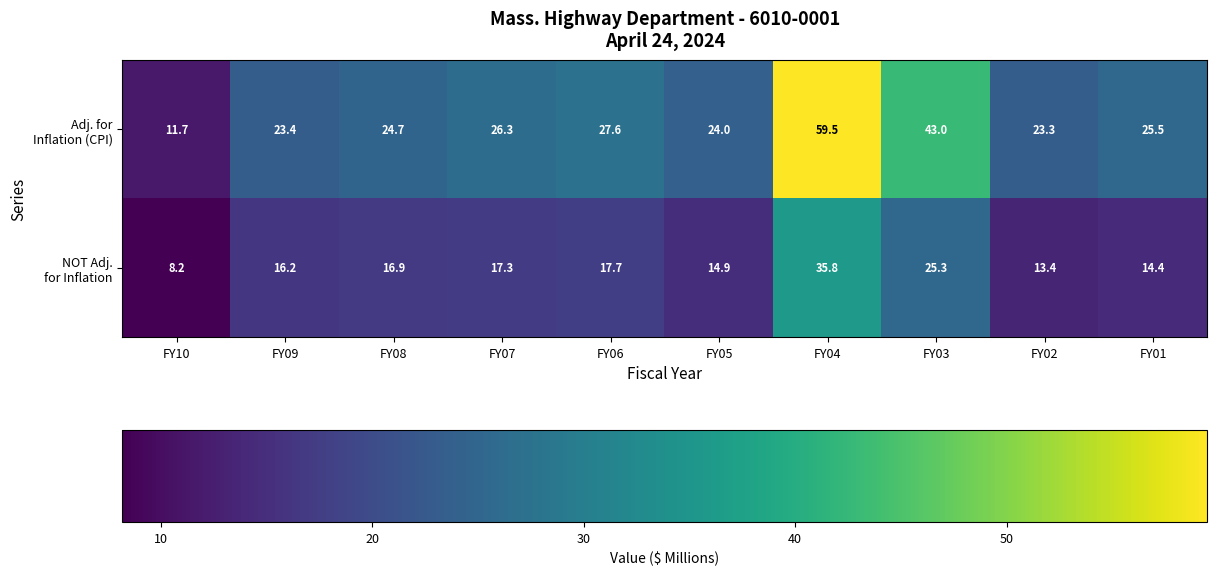

What is the spread (max minus min) of values at FY10?

3.5